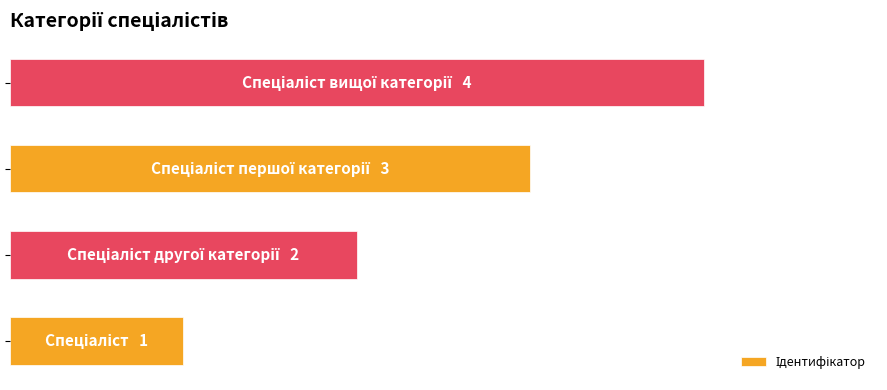

What is the smallest value displayed?

1